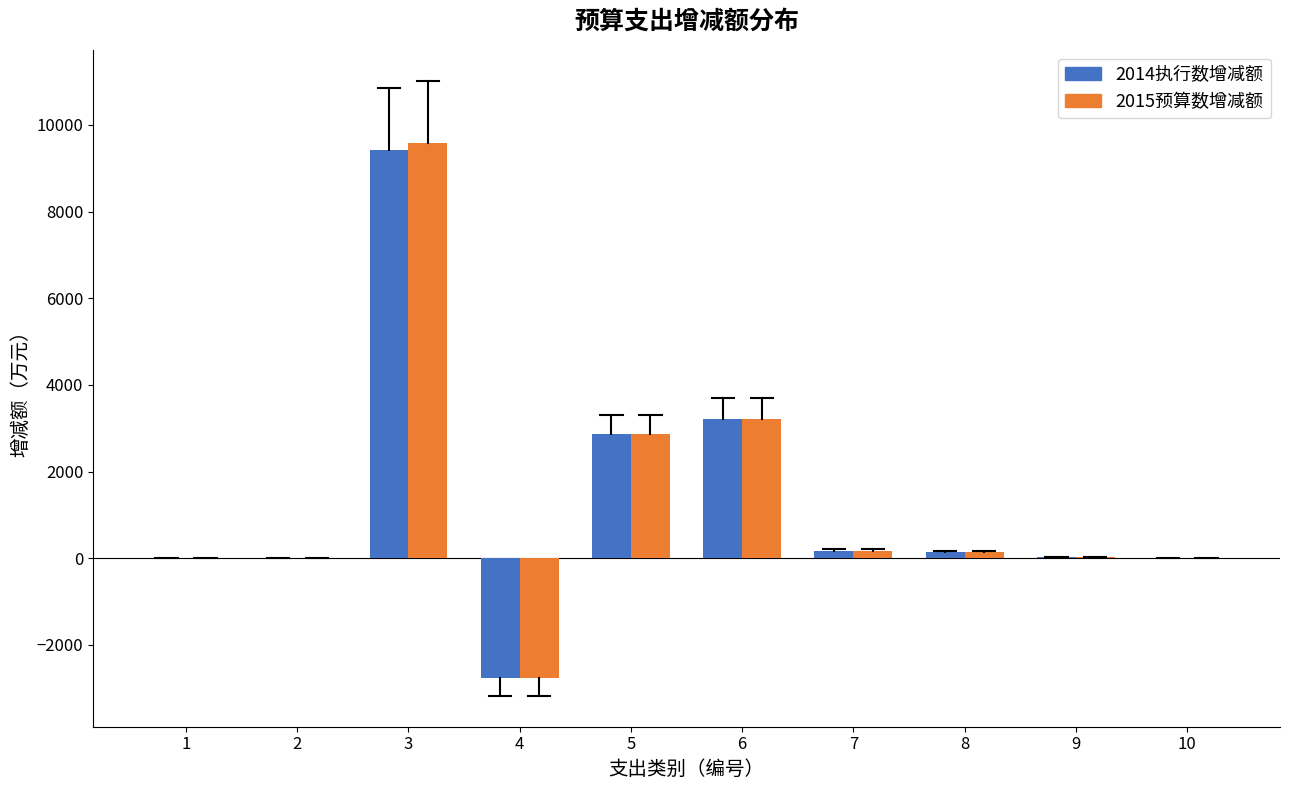

What is the greatest value displayed?

9585.4